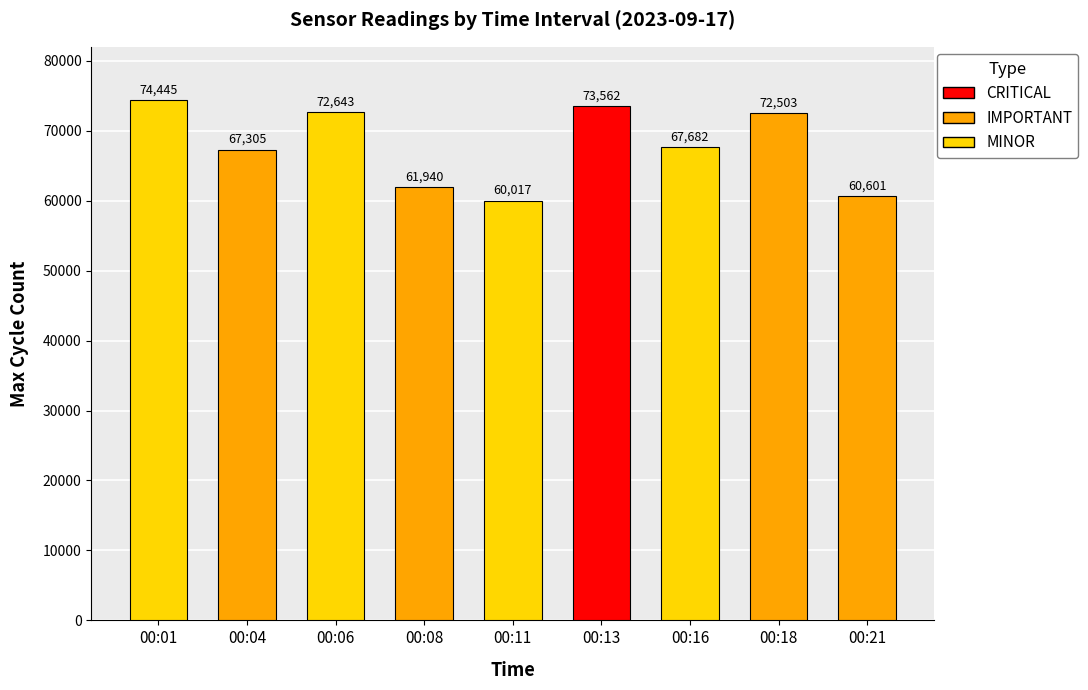

Reading left to right, list all the values displayed in this chart.

74445	67305	72643	61940	60017	73562	67682	72503	60601